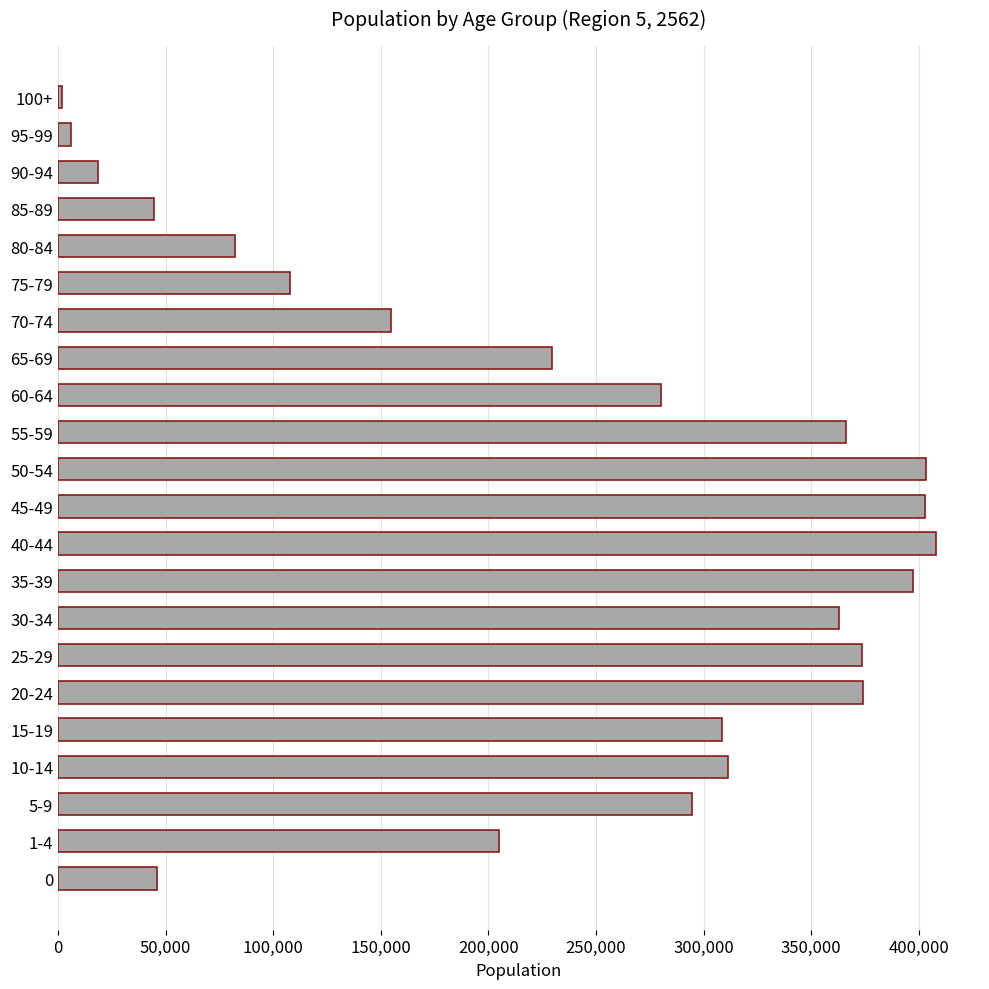

What is the sum of all values?

5179417